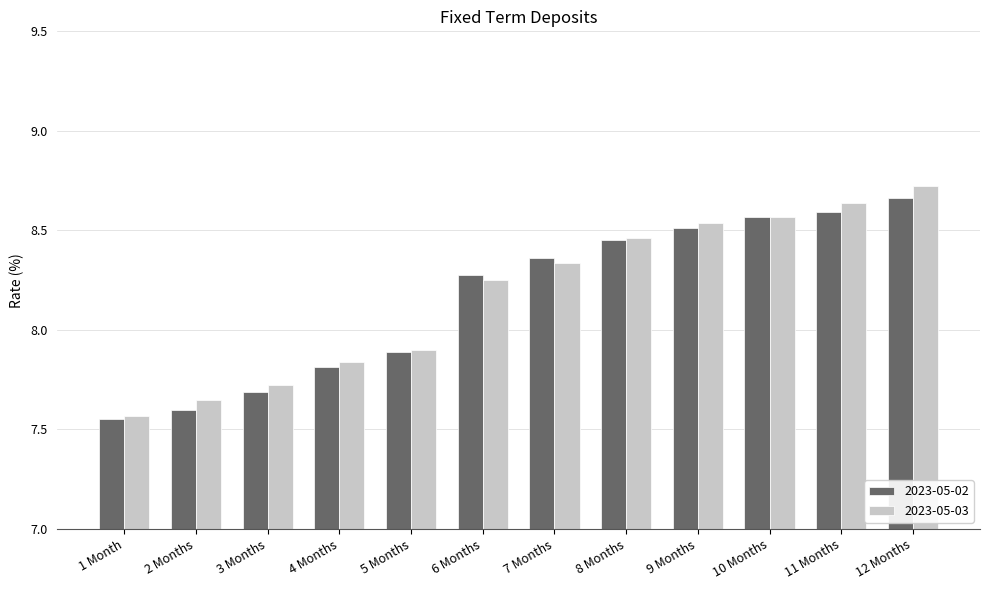

What is the label of the 4th bar from the right?

9 Months